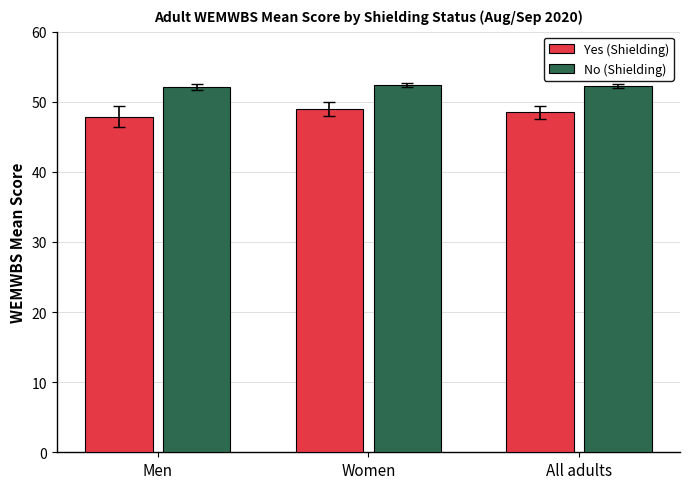

Count the number of data series in this chart.

2